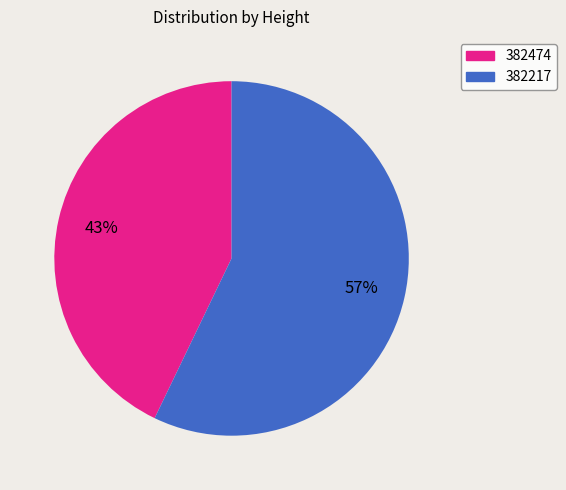

To the nearest percent, what is the combined percentage of 382474 and 382217?

100%